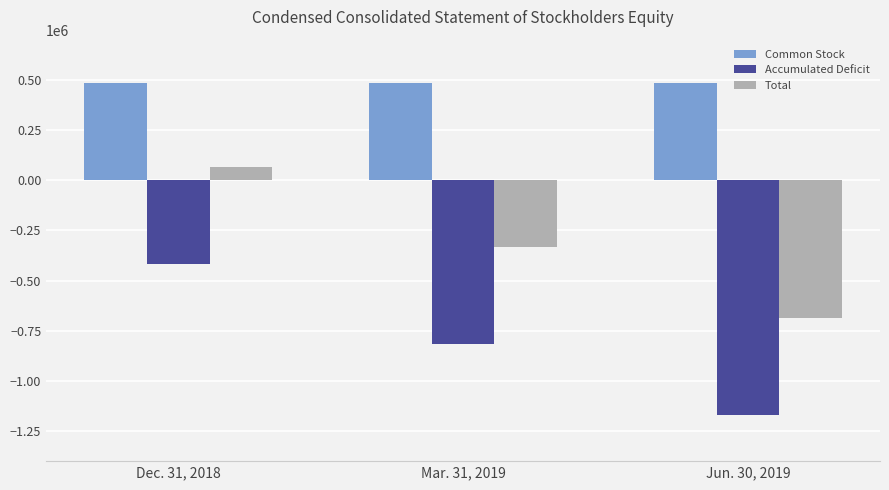

Reading right to left, list all the values displayed in this chart.

Common Stock: 484257	484257	484257
Accumulated Deficit: -1169009	-815513	-416427
Total: -684712	-331216	67870